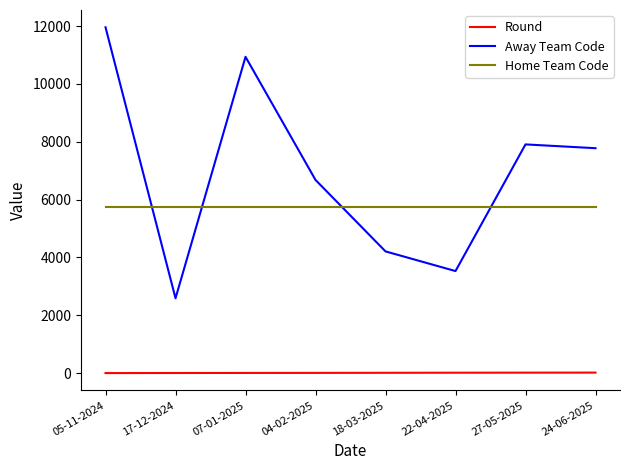

What are all the series names shown in the legend?

Round, Away Team Code, Home Team Code